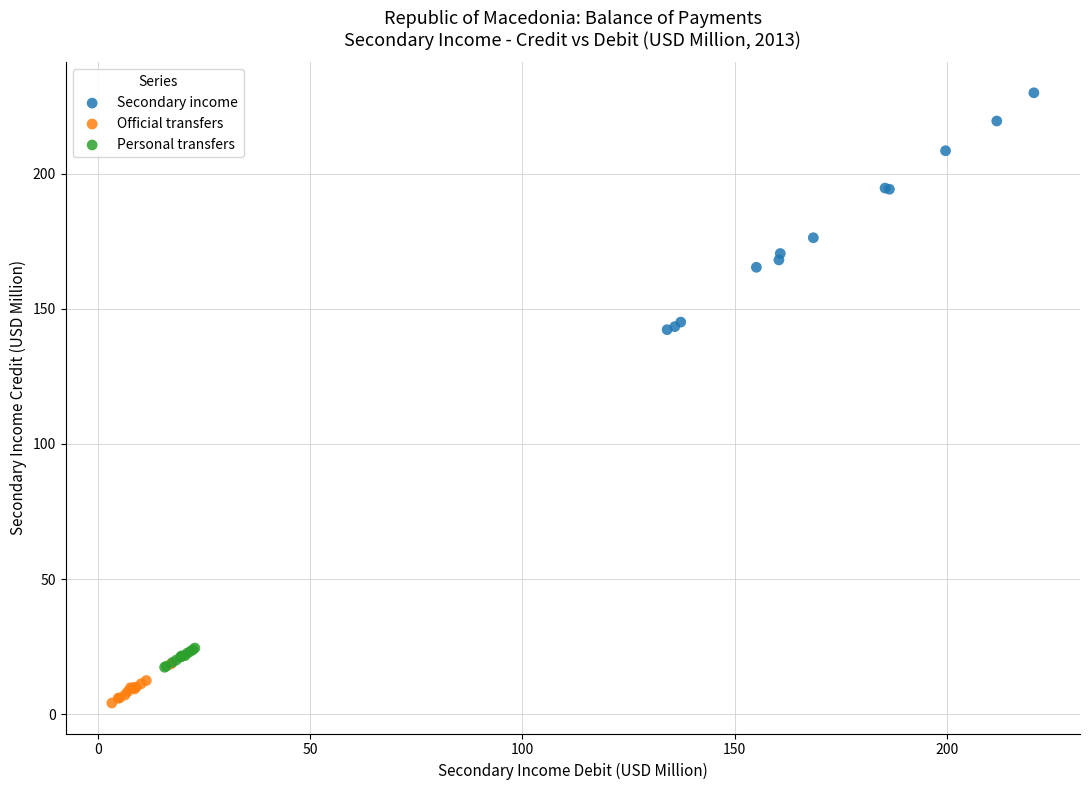

Which series contains the lowest Y value?

Official transfers